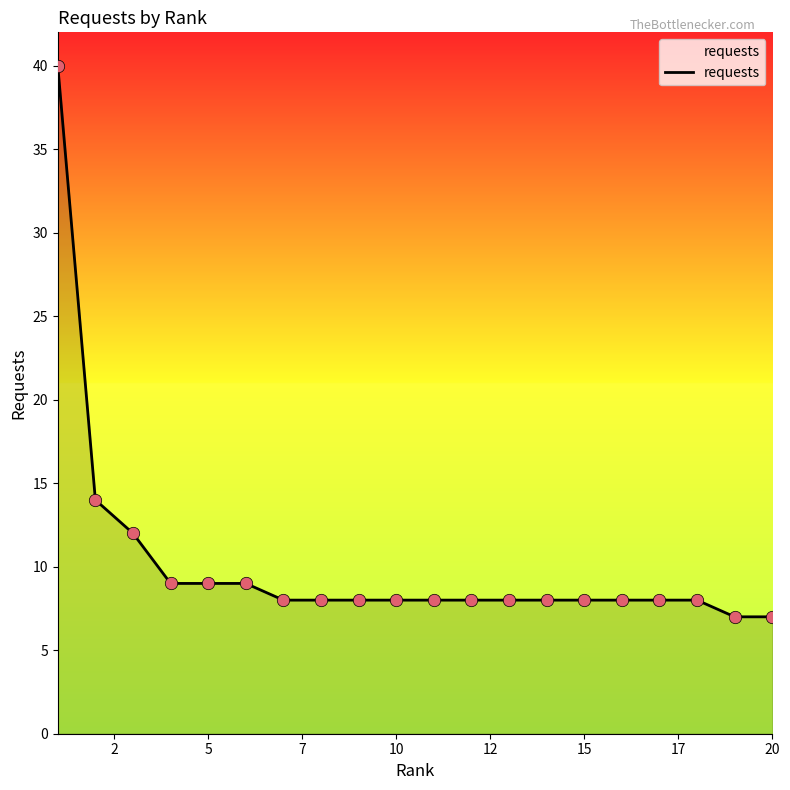

What is the difference between the maximum and minimum values?

33